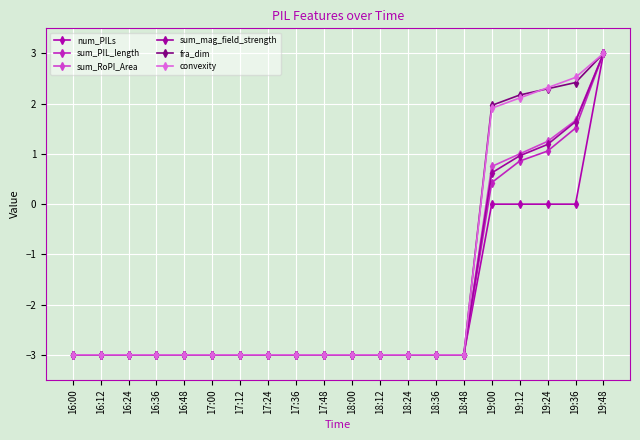

How many lines are shown in the chart?

6